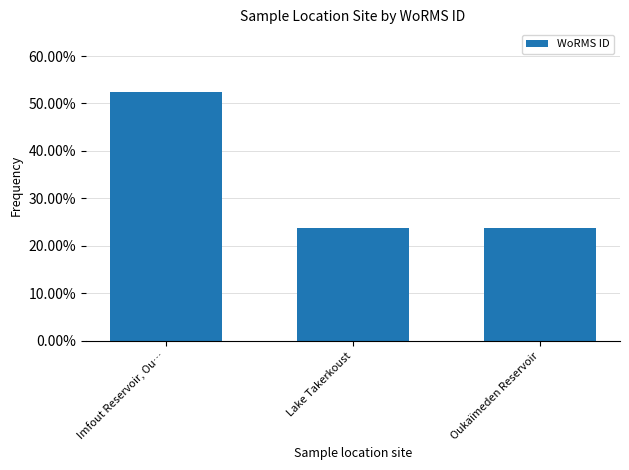

Reading right to left, what are all the values shown in this chart?

Oukaïmeden Reservoir=23.8	Lake Takerkoust=23.8	Imfout Reservoir, Ou…=52.5